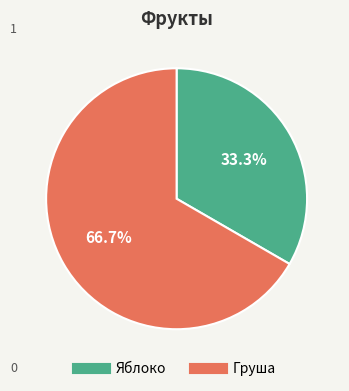

Rank the categories by value from lowest to highest.

Яблоко, Груша